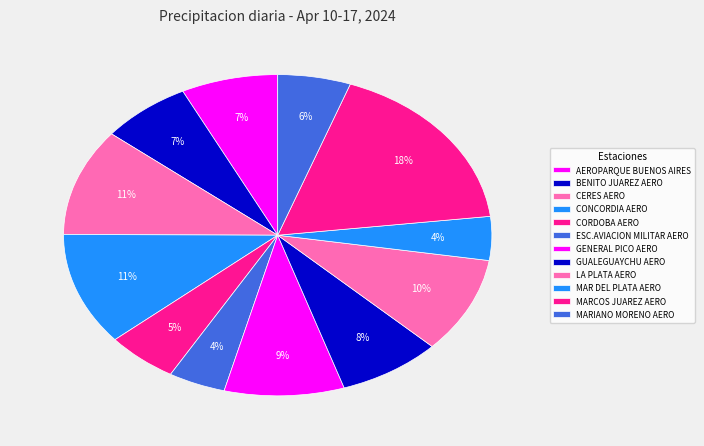

What portion of the pie excludes CONCORDIA AERO?

88.7%